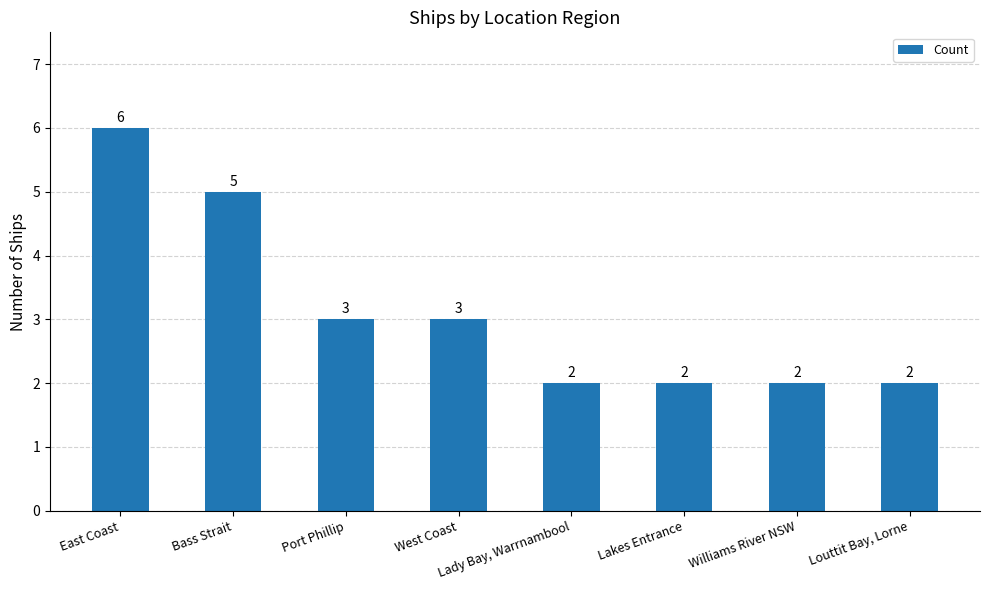

What is the sum of the values at Lady Bay, Warrnambool and Louttit Bay, Lorne?

4